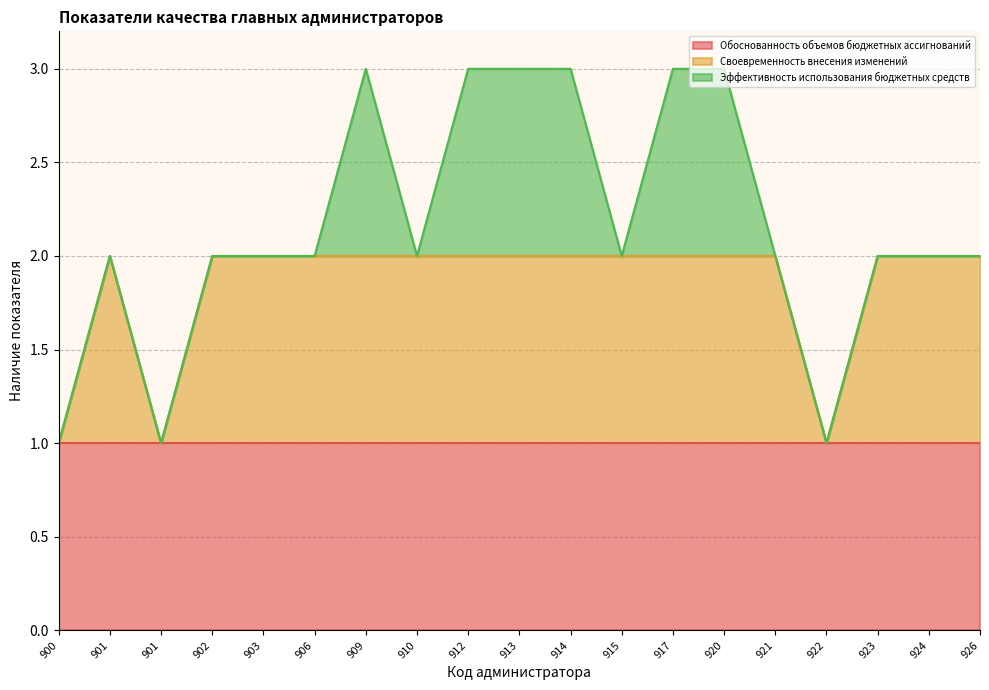

How many data points does each series have?

19